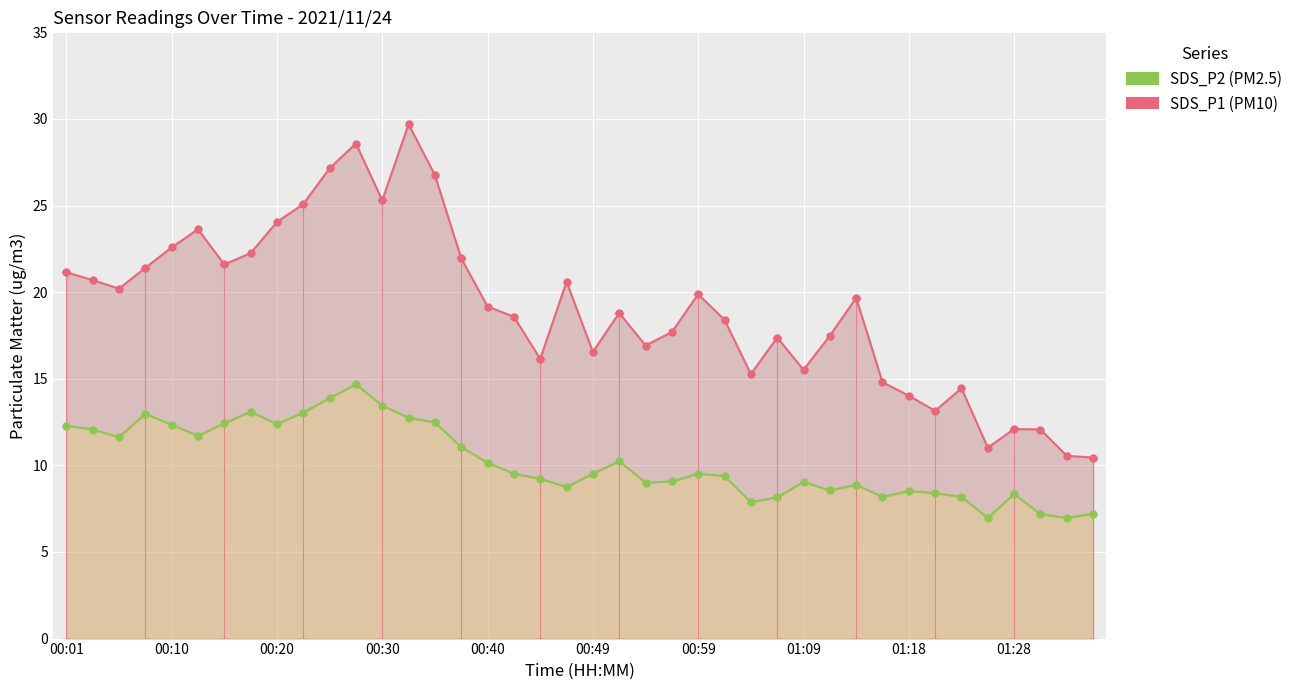

True or false: SDS_P1 and SDS_P2 intersect in this chart.

False